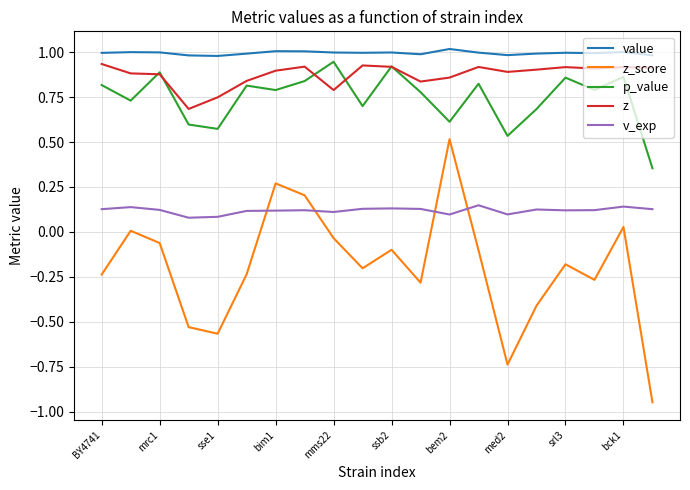

Which series has the widest spread of values?

z_score